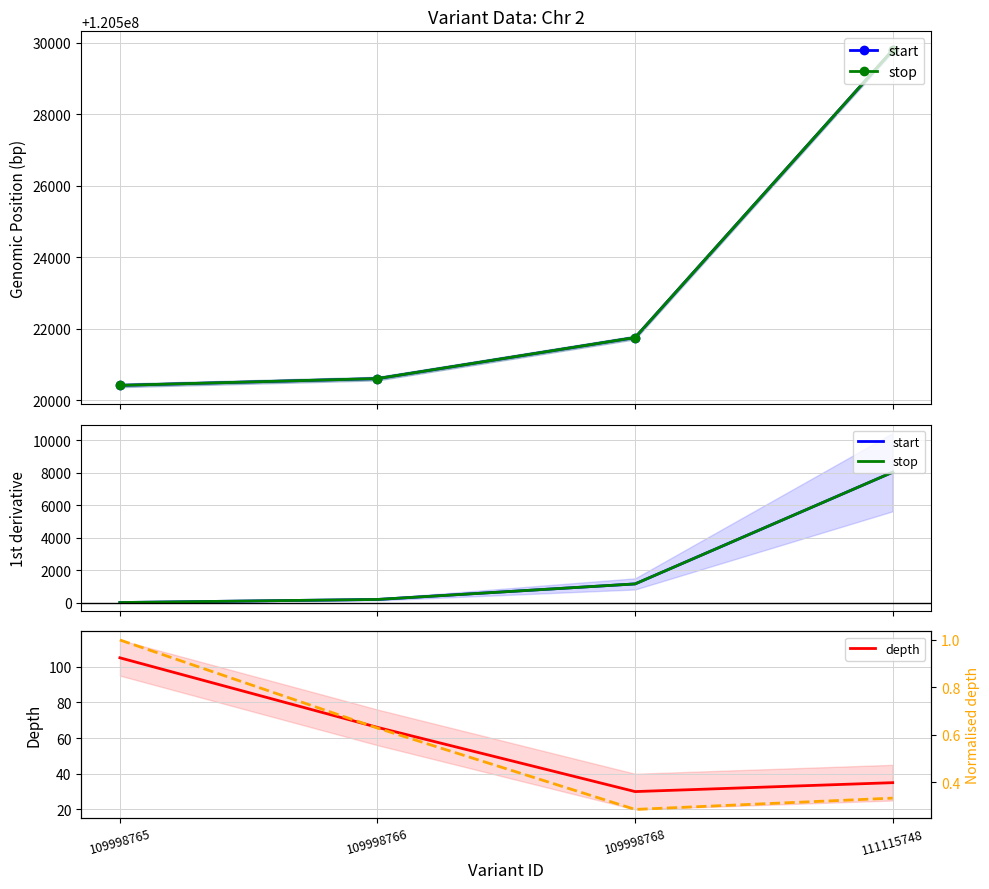

Reading right to left, what are all the values shown in this chart?

start: 8041.0	1149.0	190.0	0.0
stop: 8041.0	1149.0	190.0	0.0
depth: 35.0	30.0	66.0	105.0
depth (norm): 0.3	0.3	0.6	1.0